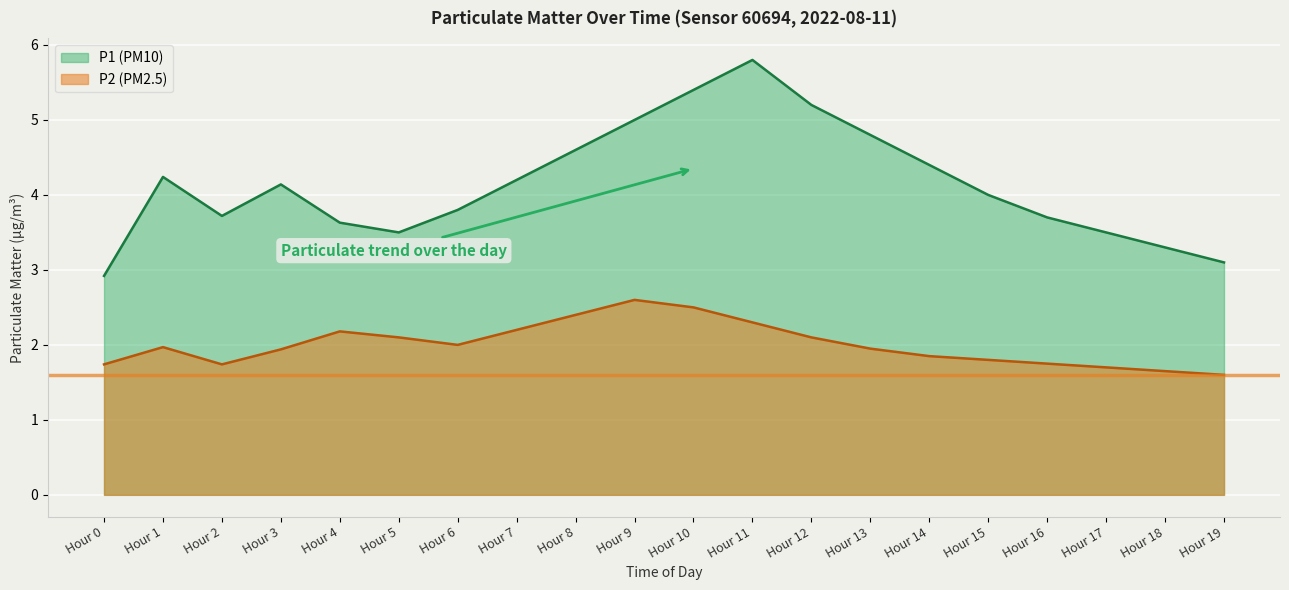

List the series in order of their peak value, highest first.

P1 (PM10), P2 (PM2.5)